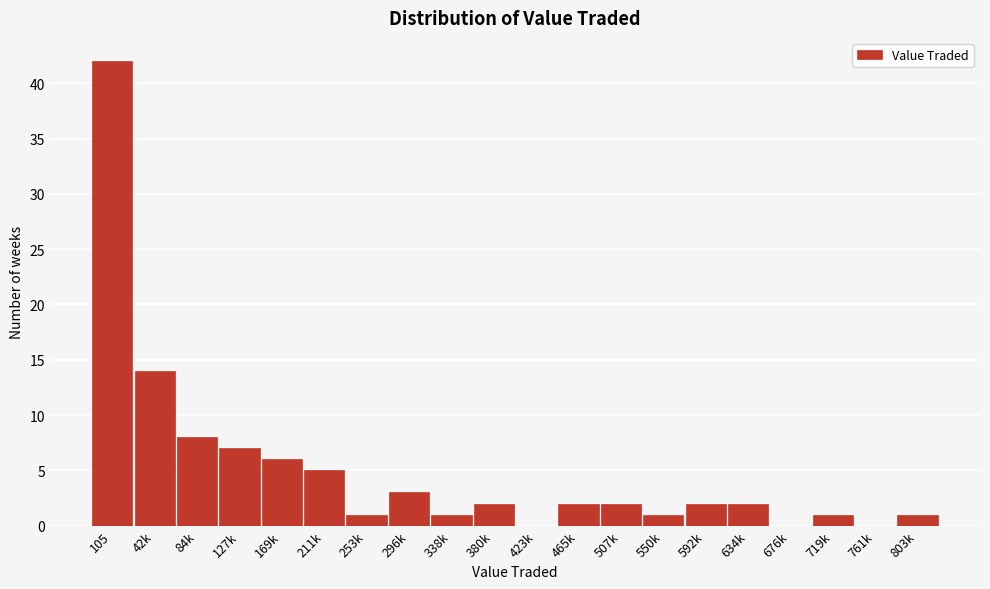

Reading right to left, extract all data points from this chart.

803k=1	761k=0	719k=1	676k=0	634k=2	592k=2	550k=1	507k=2	465k=2	423k=0	380k=2	338k=1	296k=3	253k=1	211k=5	169k=6	127k=7	84k=8	42k=14	105=42